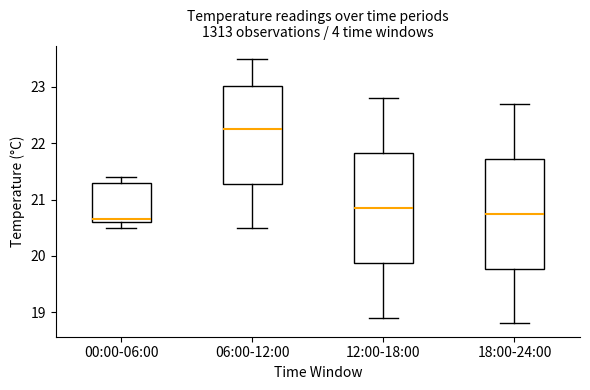

Reading left to right, transcribe this box plot: for each box, give where its median line is, the range the box spans, and where its two whiskers end, as read against the y-axis. The values are not printed on the chart, so give them approximately, as read against the axis.

00:00-06:00: median 20.7, box 20.6 to 21.3, whiskers 20.5 to 21.4
06:00-12:00: median 22.3, box 21.3 to 23.0, whiskers 20.5 to 23.5
12:00-18:00: median 20.9, box 19.9 to 21.8, whiskers 18.9 to 22.8
18:00-24:00: median 20.8, box 19.8 to 21.7, whiskers 18.8 to 22.7